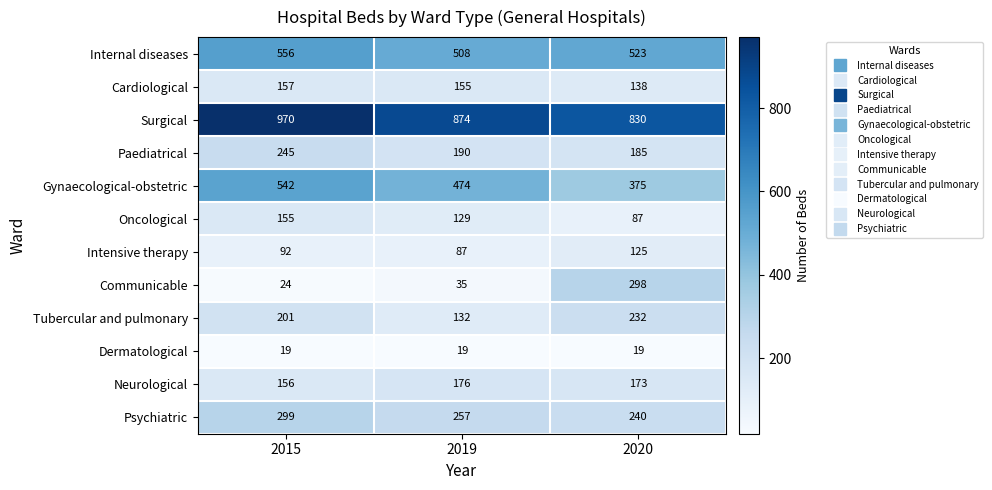

Where does the Cardiological series first go above 155?

2015